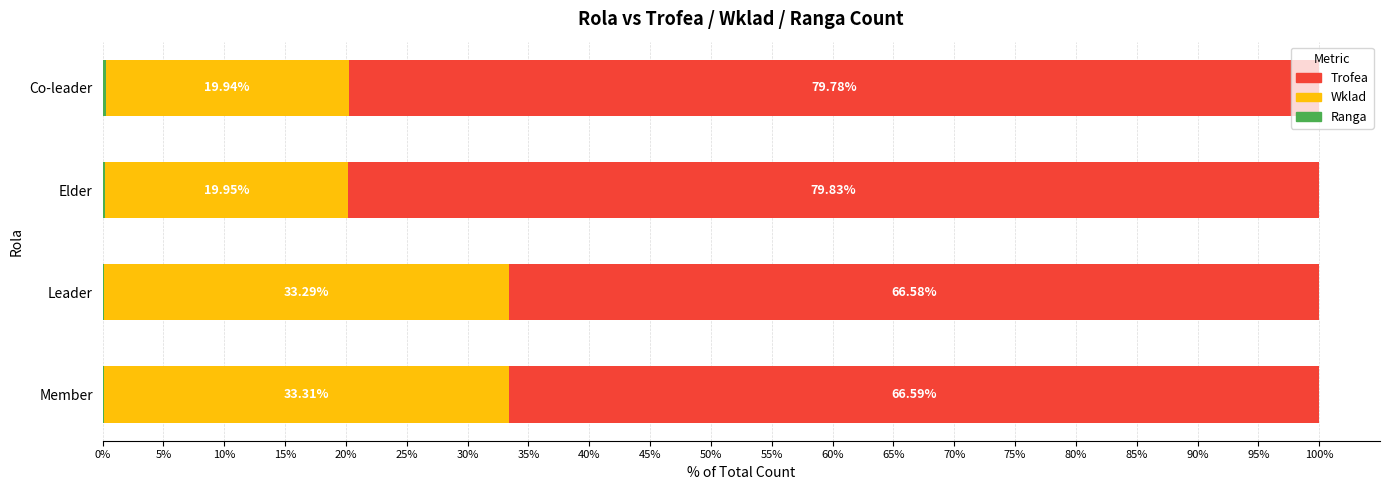

What is the total value across all series at Co-leader?

100.0